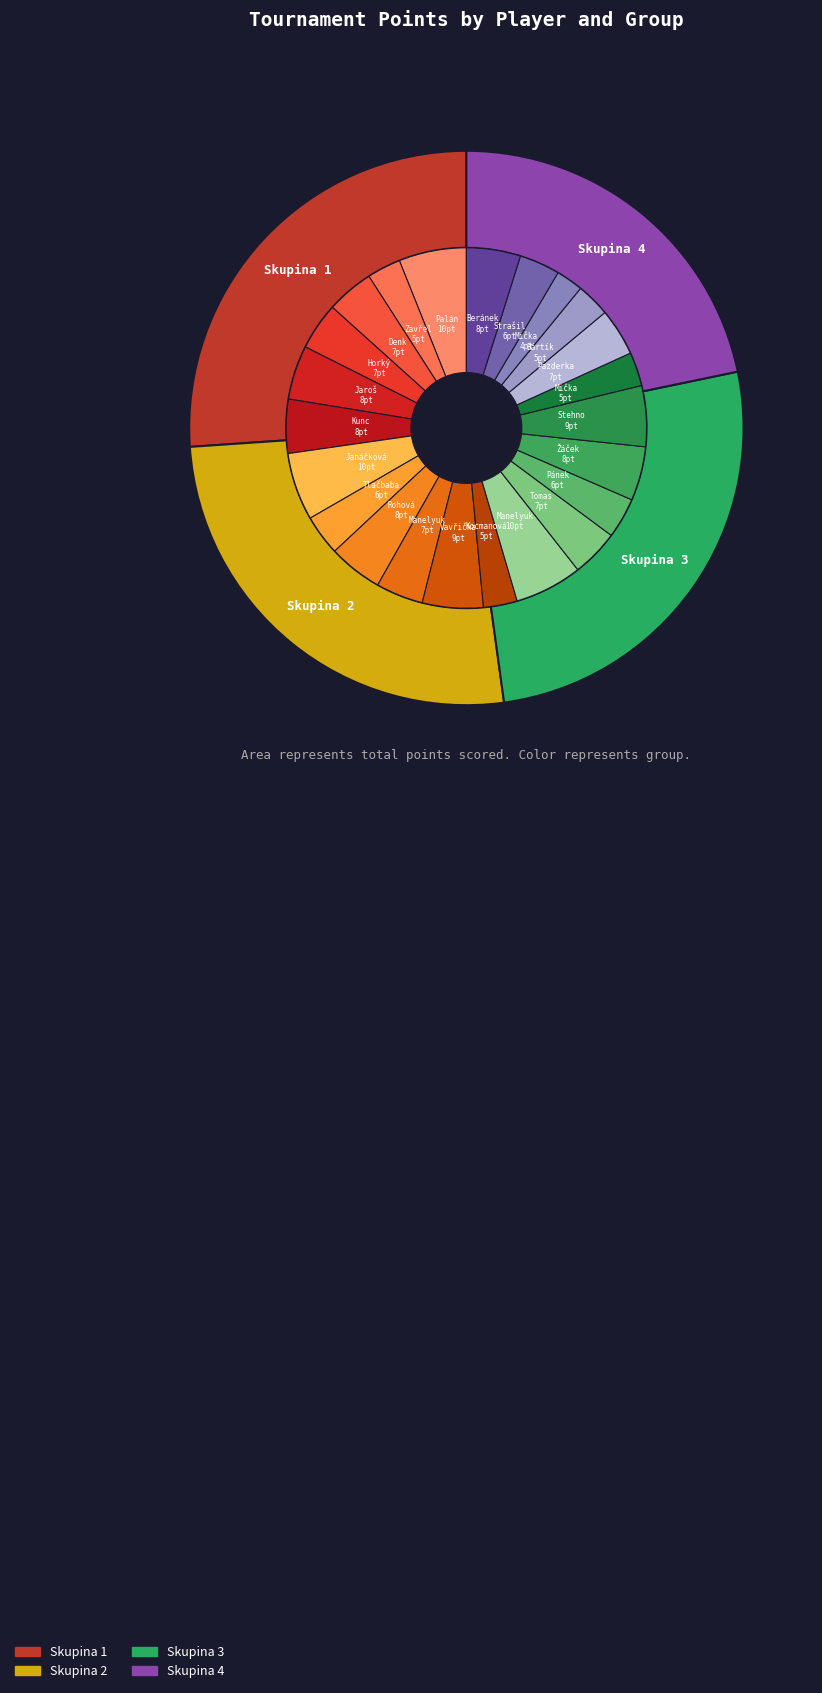

The Manelyuk Denys slice represents 4% of the pie. True or false?

True